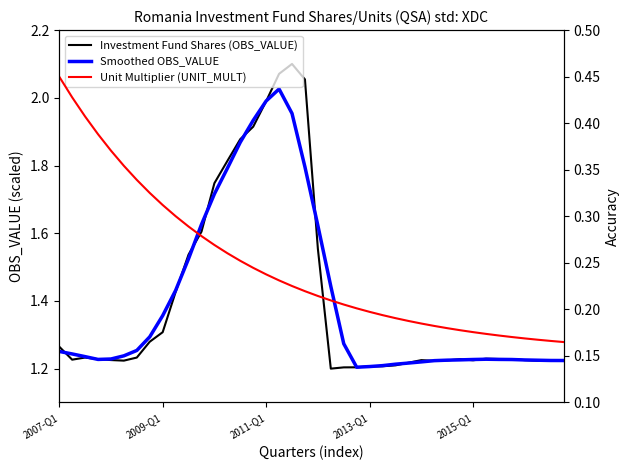

Which series has the widest spread of values?

Investment Fund Shares (OBS_VALUE)